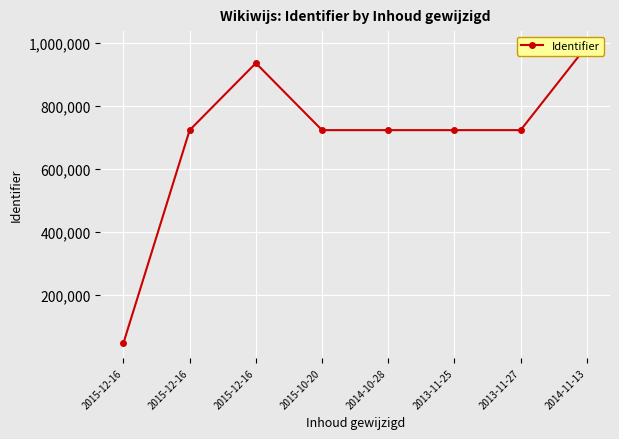

What is the maximum value shown in the chart?

990663